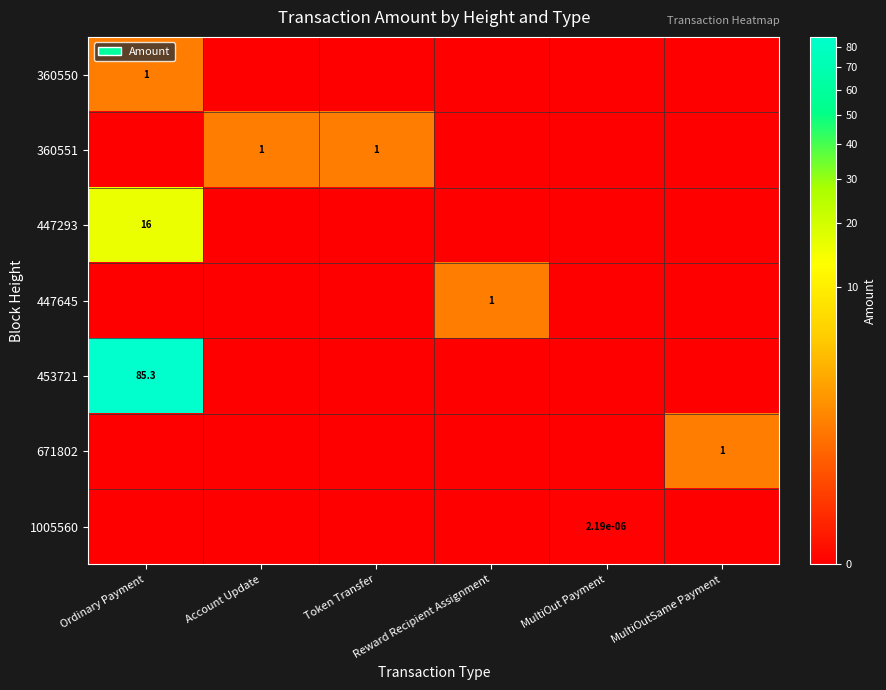

Between Account Update and MultiOutSame Payment, which is larger?

Account Update